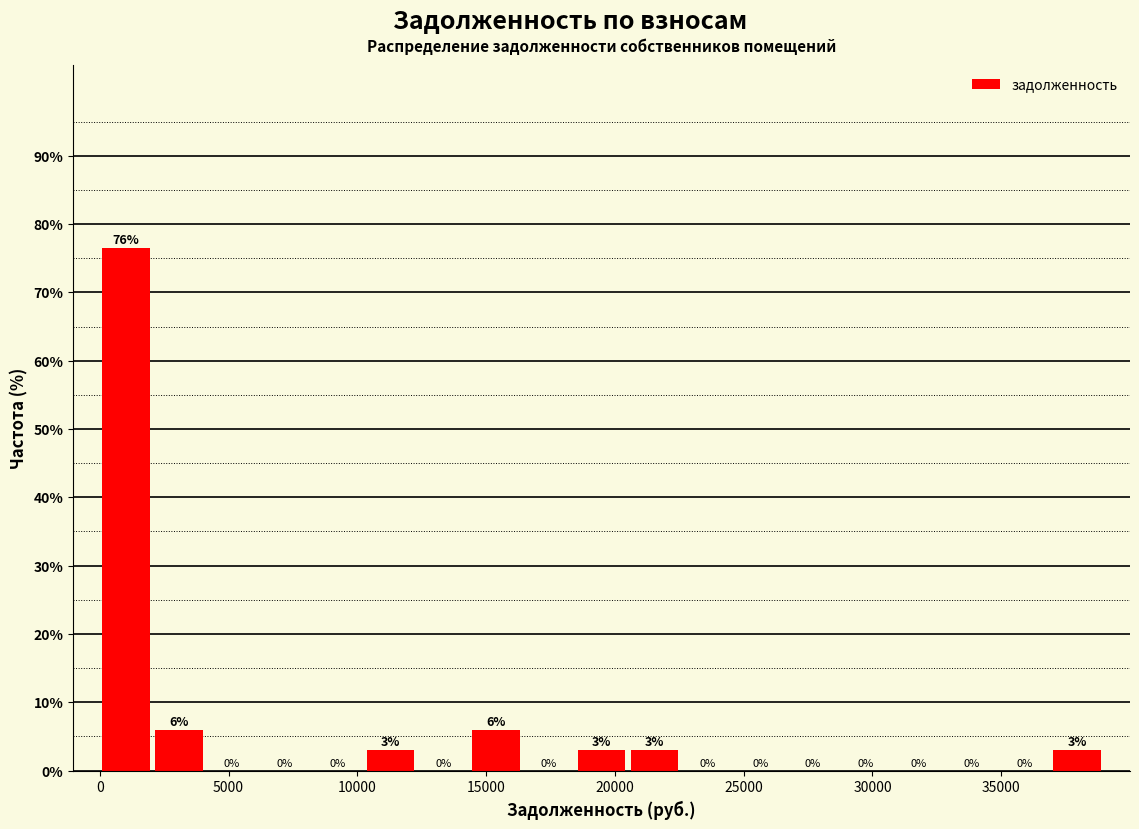

Which range on the x-axis has the tallest bar?

0 to 2000